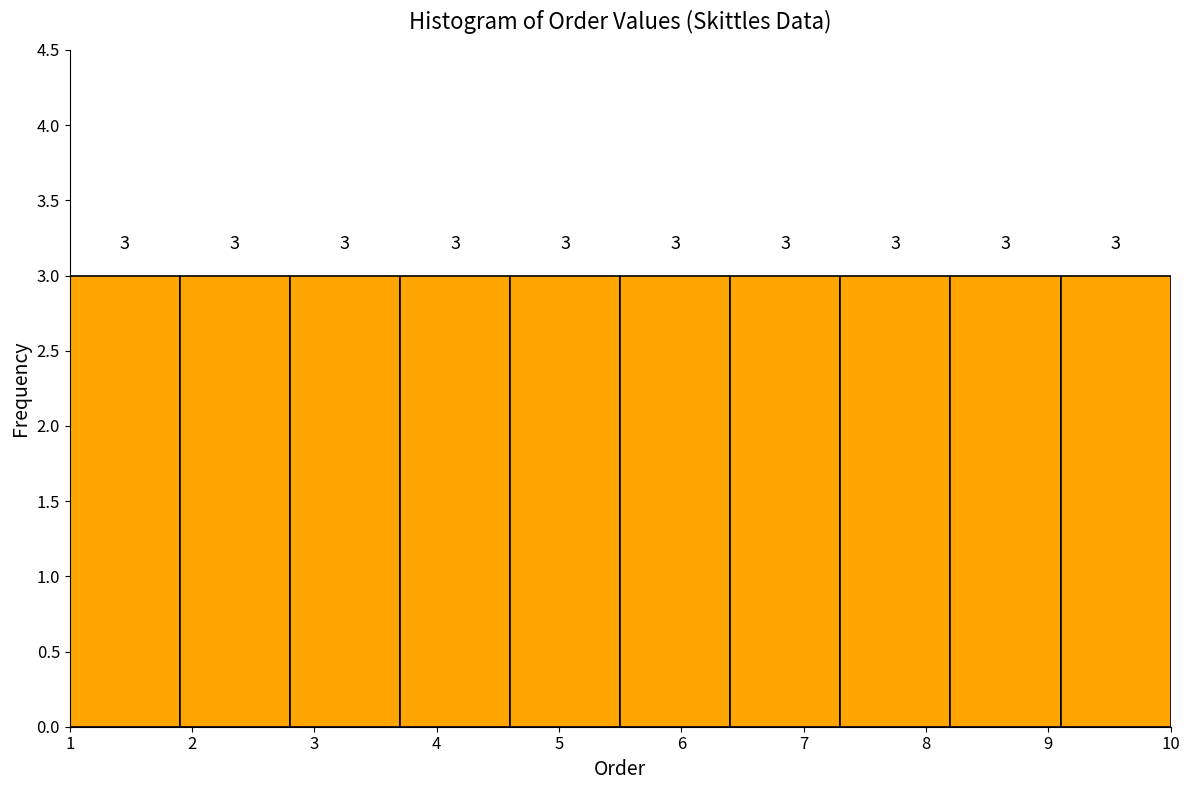

Reading left to right, list every bar in this chart as the range it spans on the x-axis followed by its height.

1.0 to 1.9: 3
1.9 to 2.8: 3
2.8 to 3.7: 3
3.7 to 4.6: 3
4.6 to 5.5: 3
5.5 to 6.4: 3
6.4 to 7.3: 3
7.3 to 8.2: 3
8.2 to 9.1: 3
9.1 to 10.0: 3